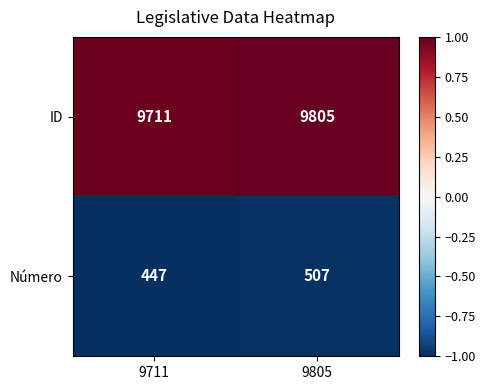

Reading right to left, extract all data points from this chart.

ID: 9805	9711
Número: 507	447